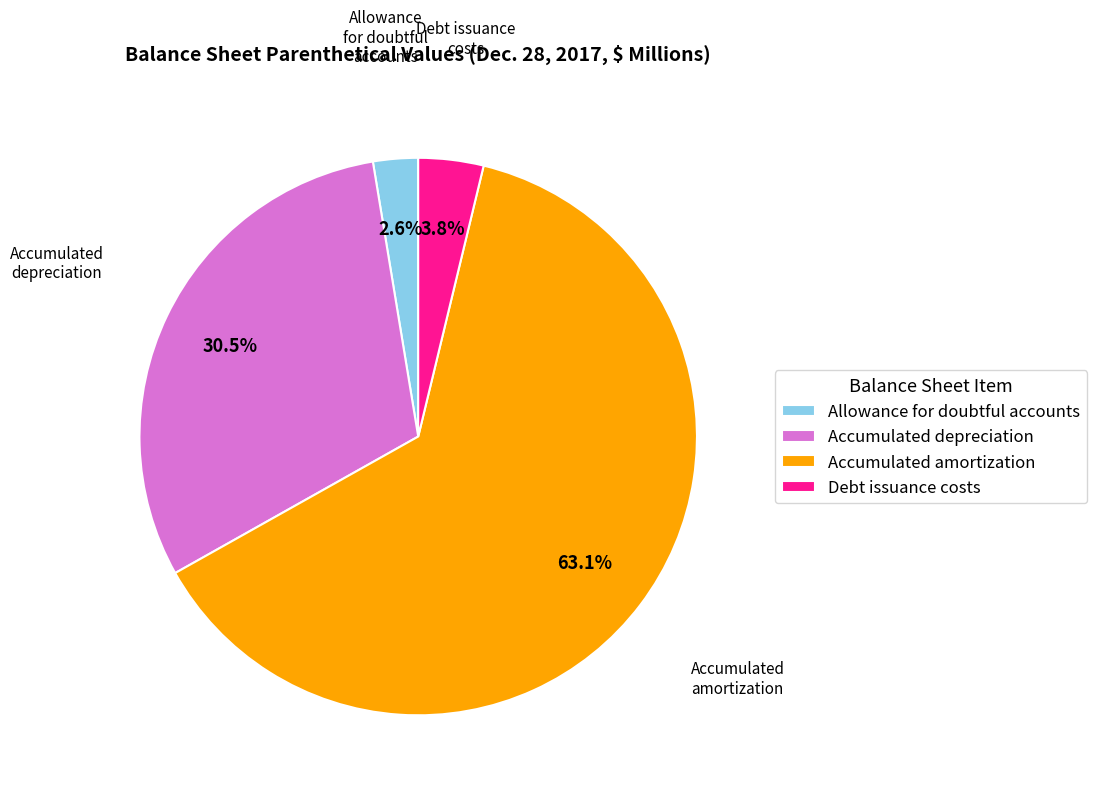

How many slices are in this pie chart?

4